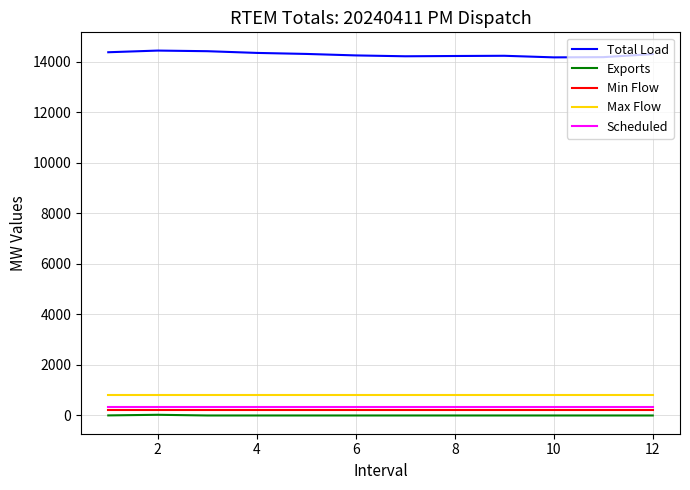

Which series has the largest total across all categories?

Total Load